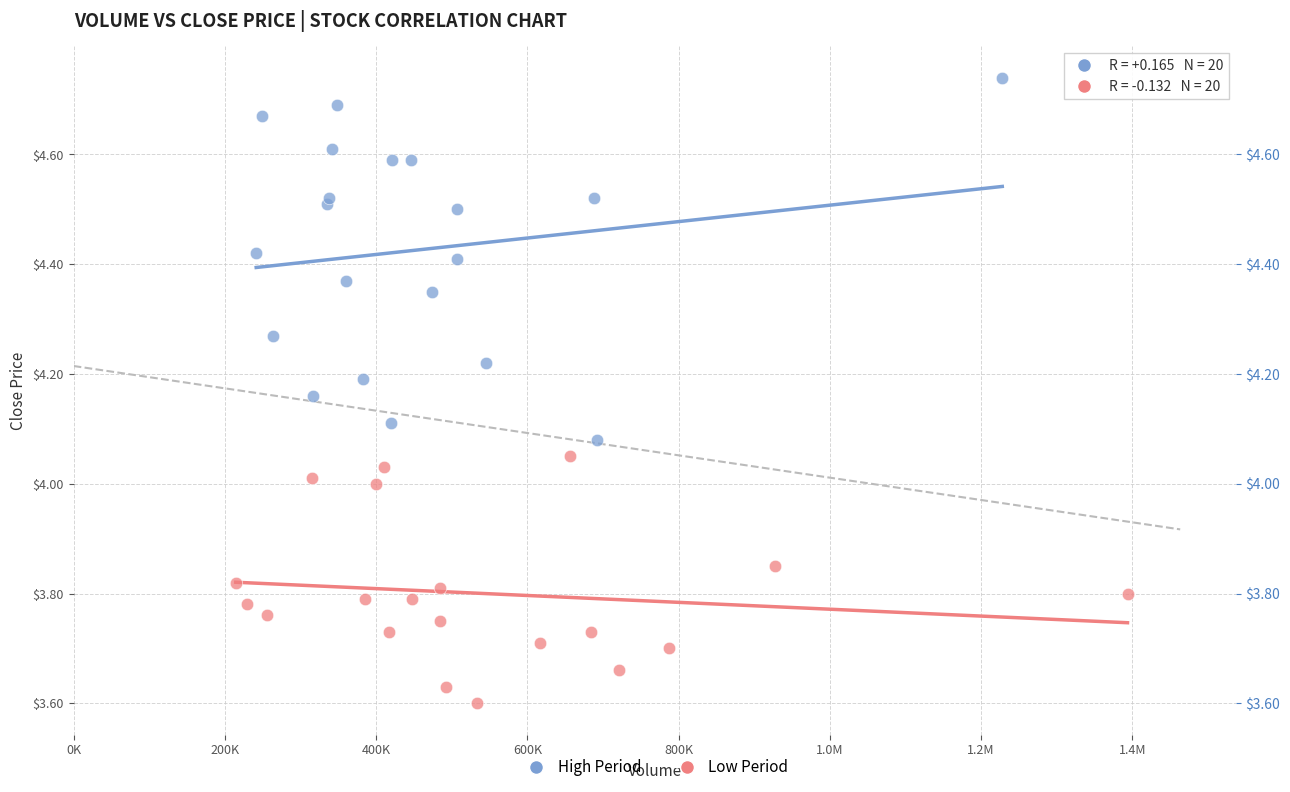

Which series has the widest spread of Y values?

High Period